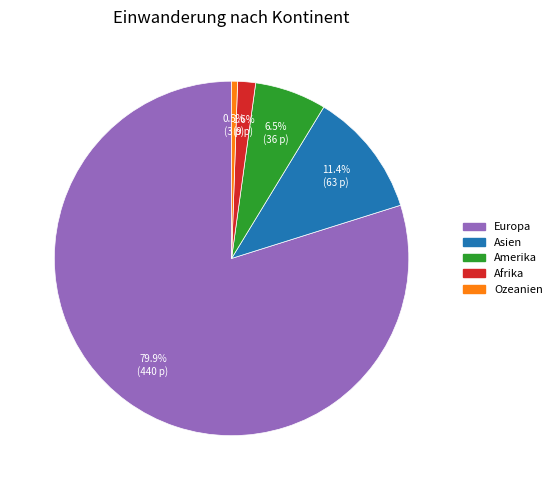

Which slice represents more than half of the pie?

Europa